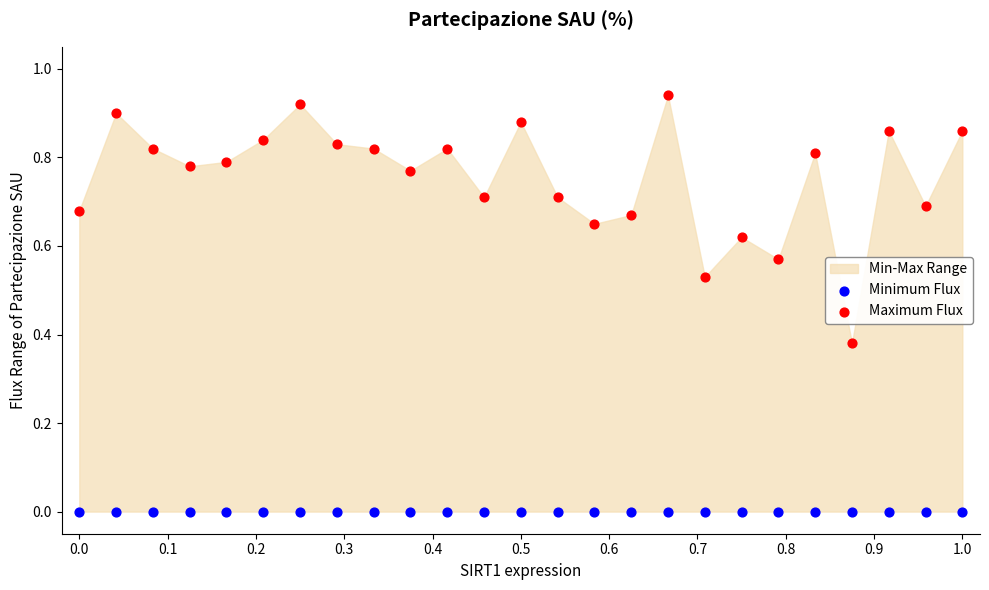

Which series reaches the maximum Y coordinate?

Maximum Flux